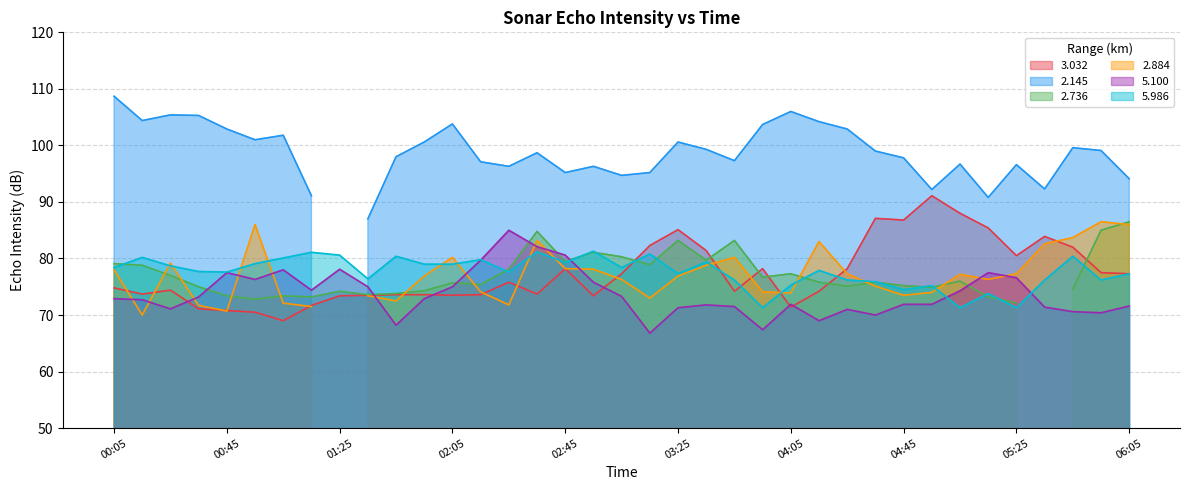

What is the smallest value displayed?

66.8